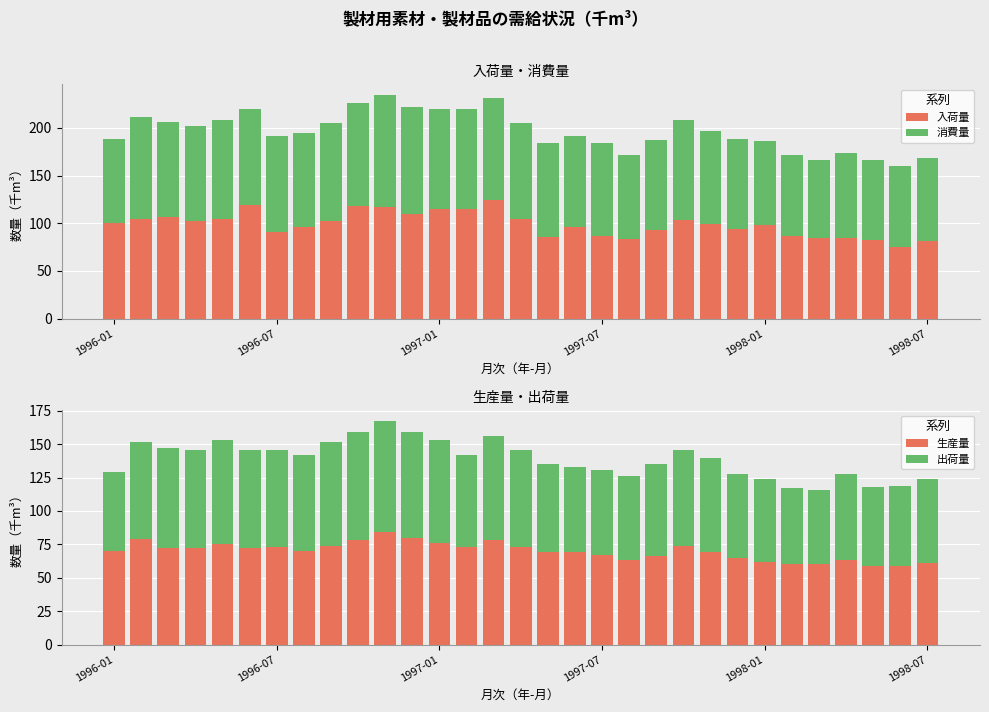

Rank the series by their maximum value, from lowest to highest.

出荷量, 生産量, 消費量, 入荷量